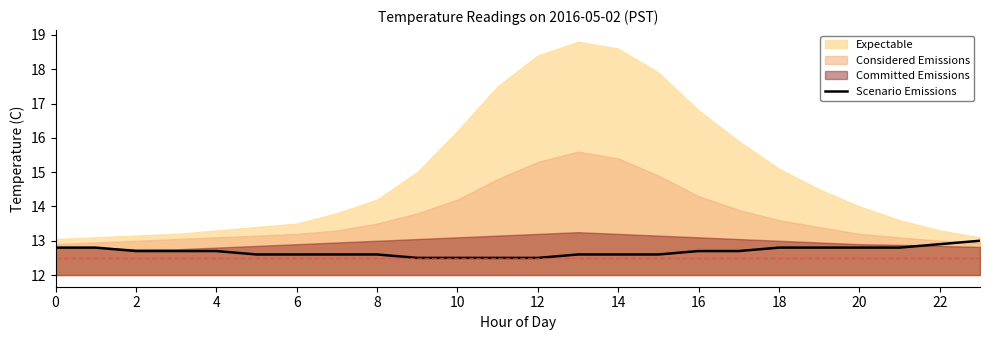

What is the lowest value of the Scenario Emissions series?

12.5